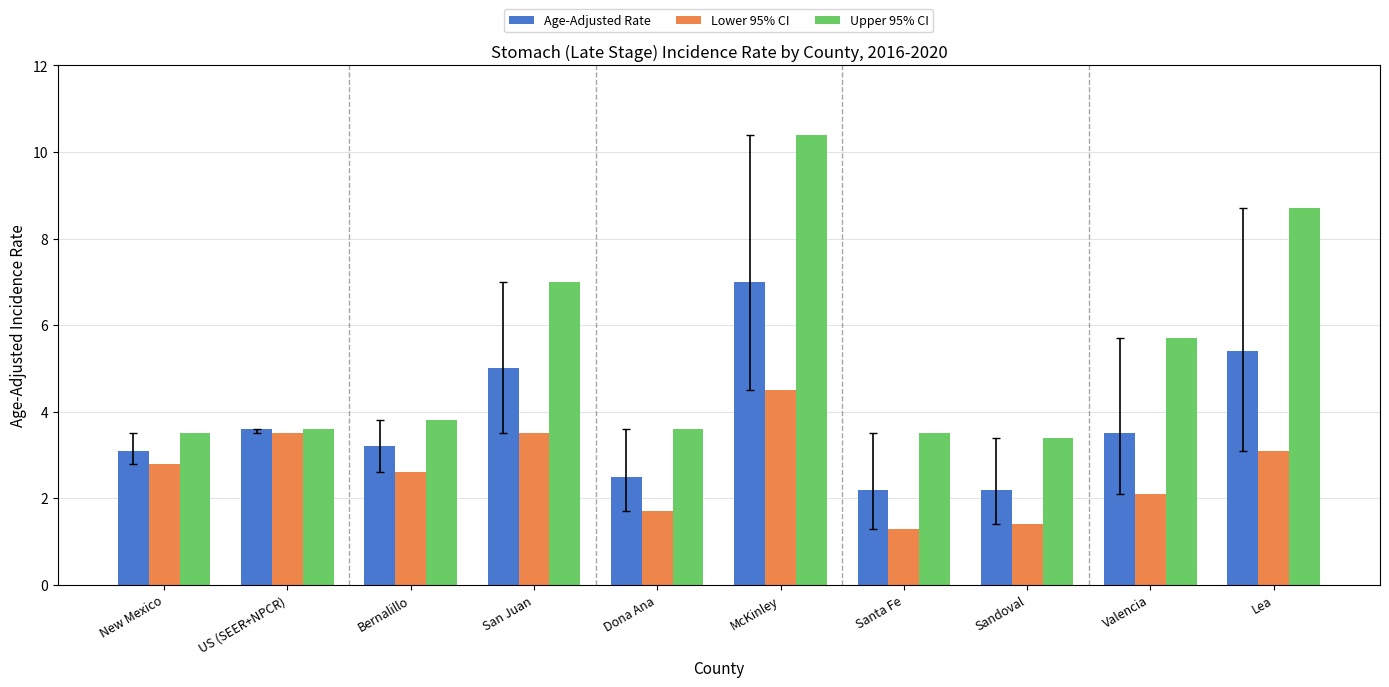

What position from the right is US (SEER+NPCR)?

9